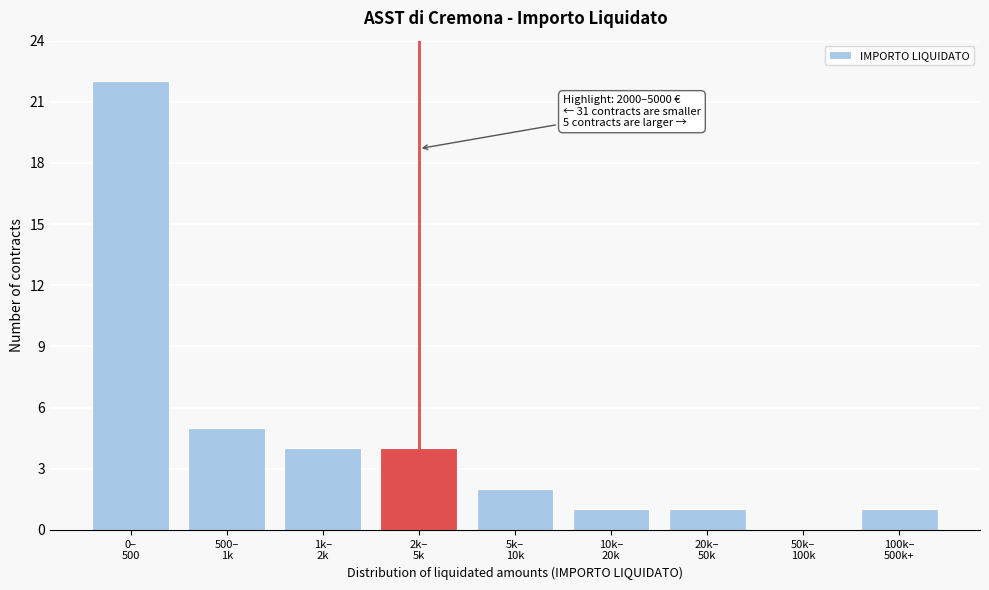

What is the maximum value shown in the chart?

22